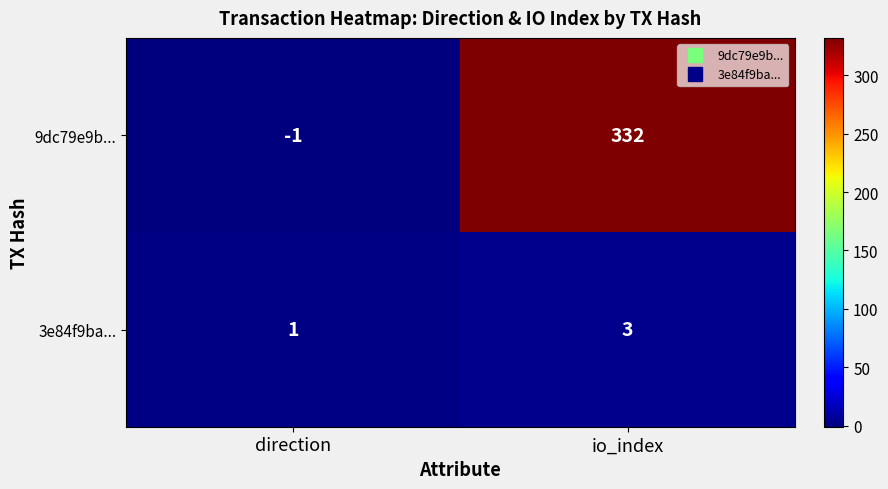

True or false: 3e84f9ba... has a value of 1 at io_index.

False